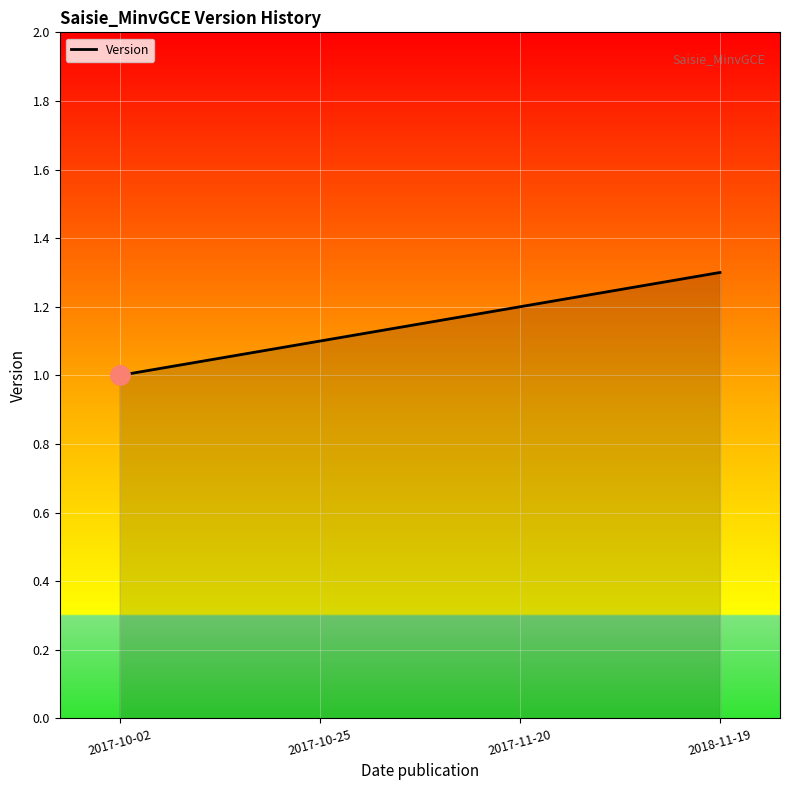

What position from the left is 2017-10-25?

2